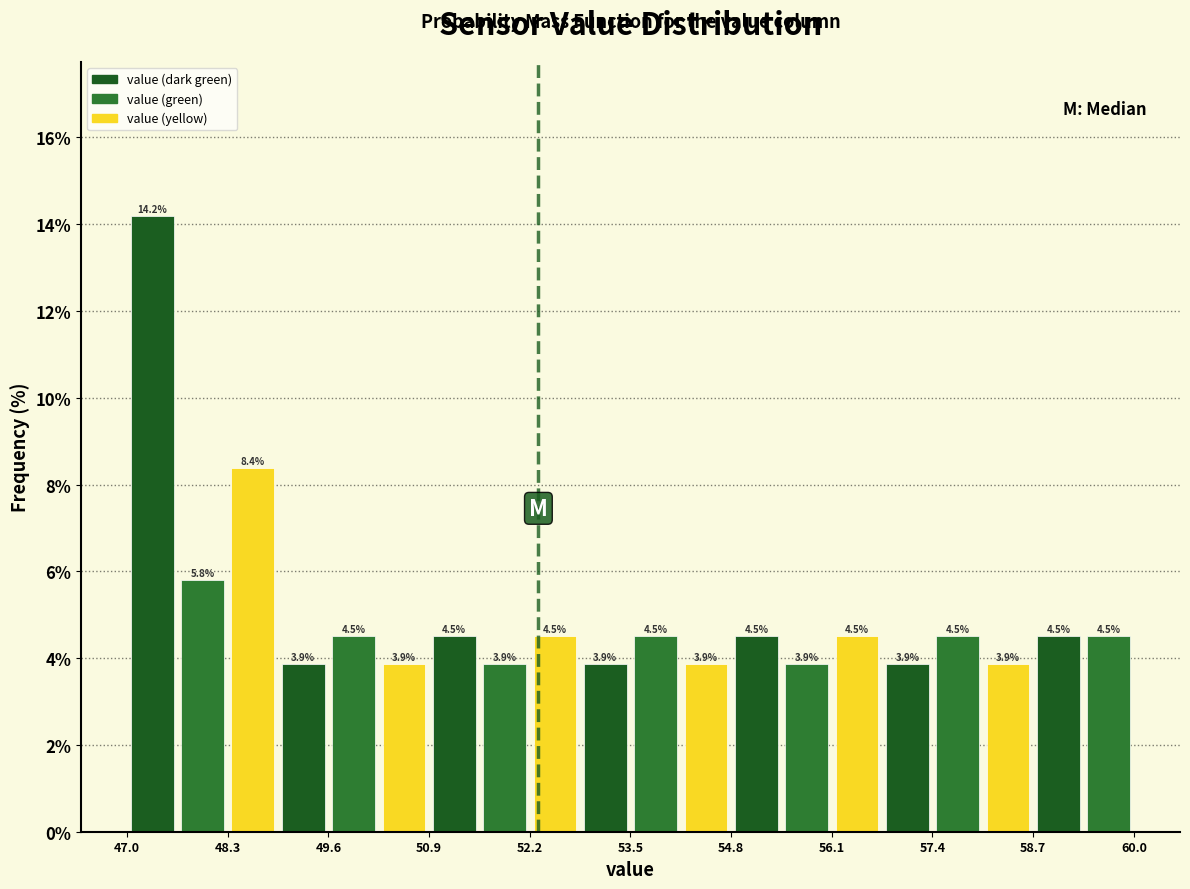

Read against the x-axis, roughly where is the centre of the tallest bar?

47.4